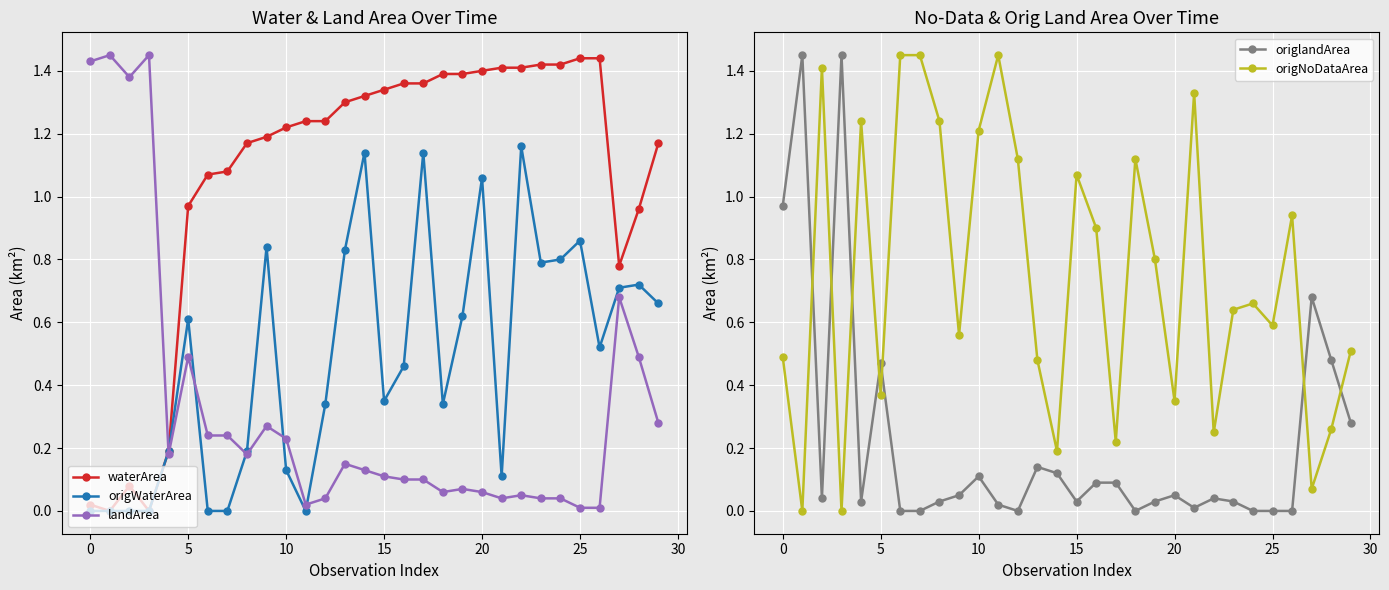

Which series ends up on top after the final intersection of origWaterArea and landArea?

origWaterArea